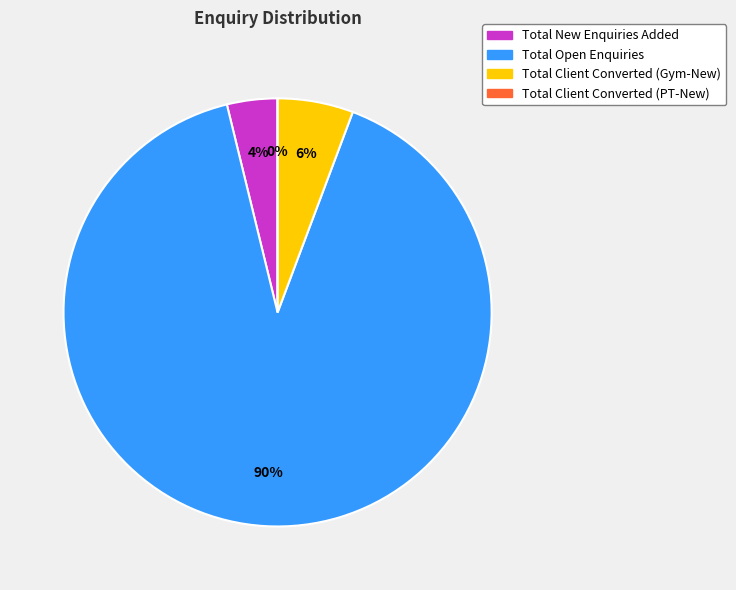

What percentage is the Total Open Enquiries slice, to the nearest percent?

90%